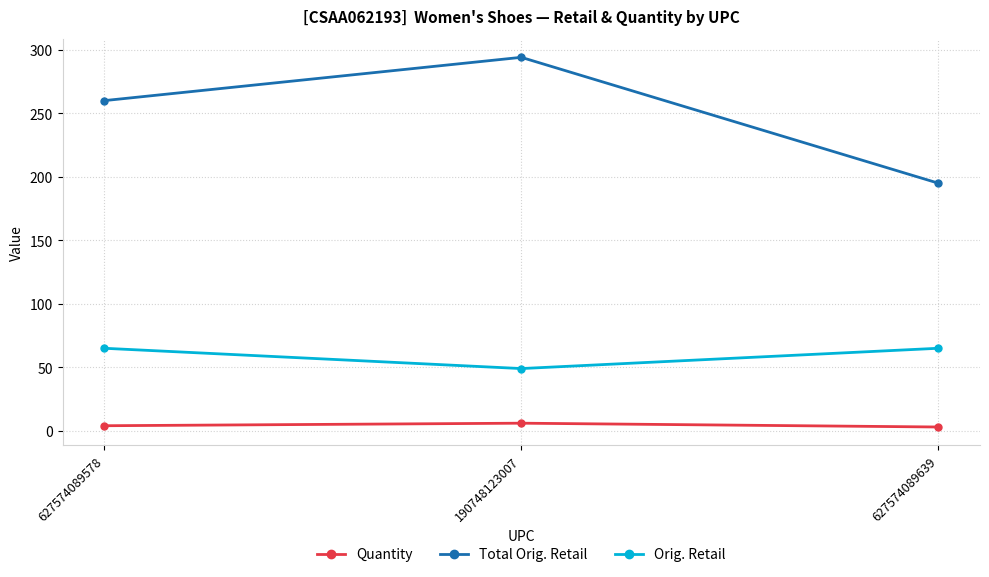

Rank the series by their maximum value, from highest to lowest.

Total Orig. Retail, Orig. Retail, Quantity